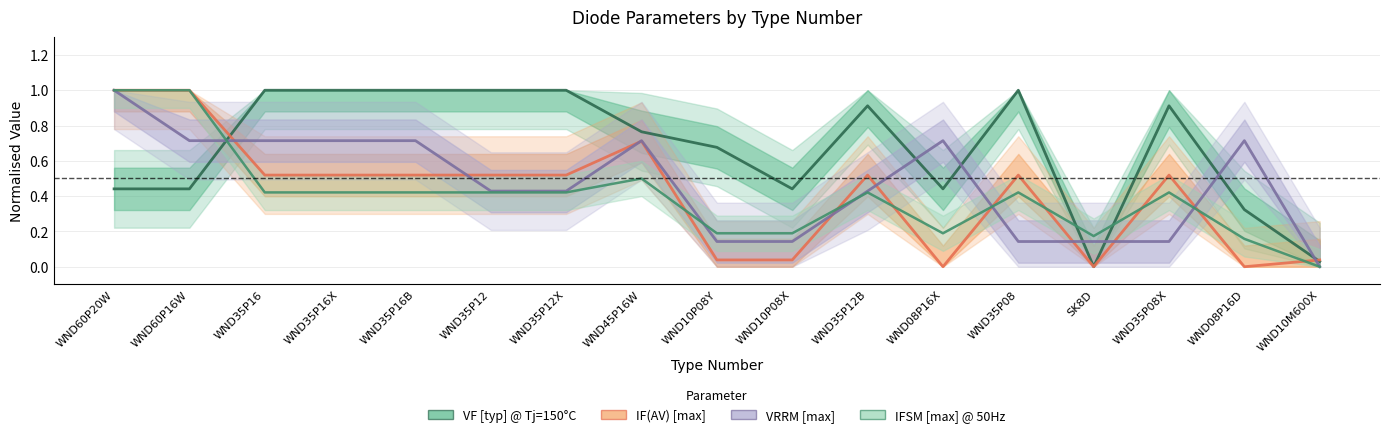

At which label does IF(AV) [max] reach its minimum?

WND08P16X